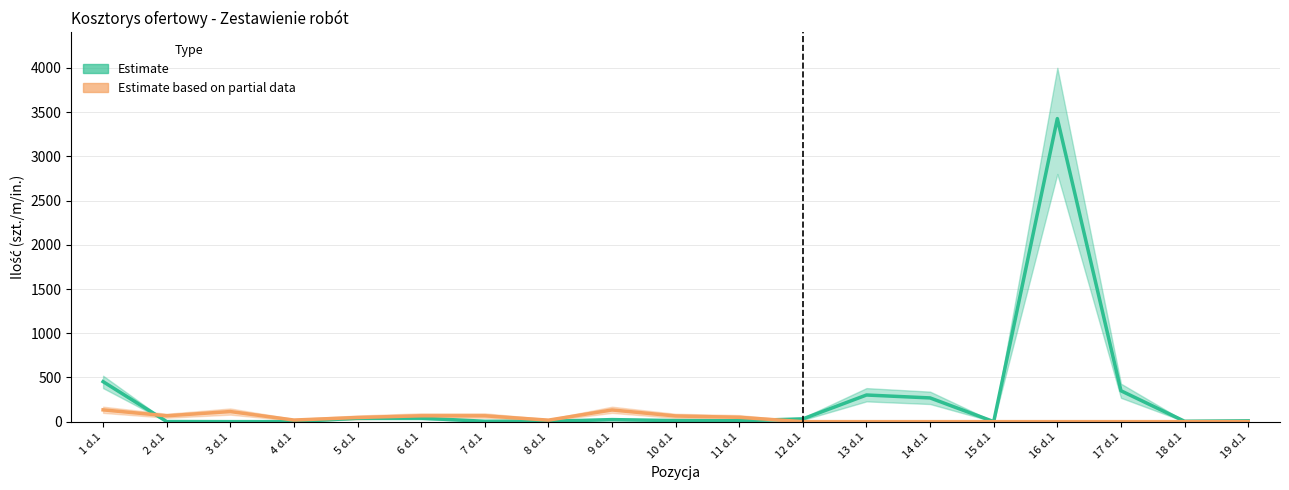

Is it true that Partial_center equals 67 at 6 d.1?

True